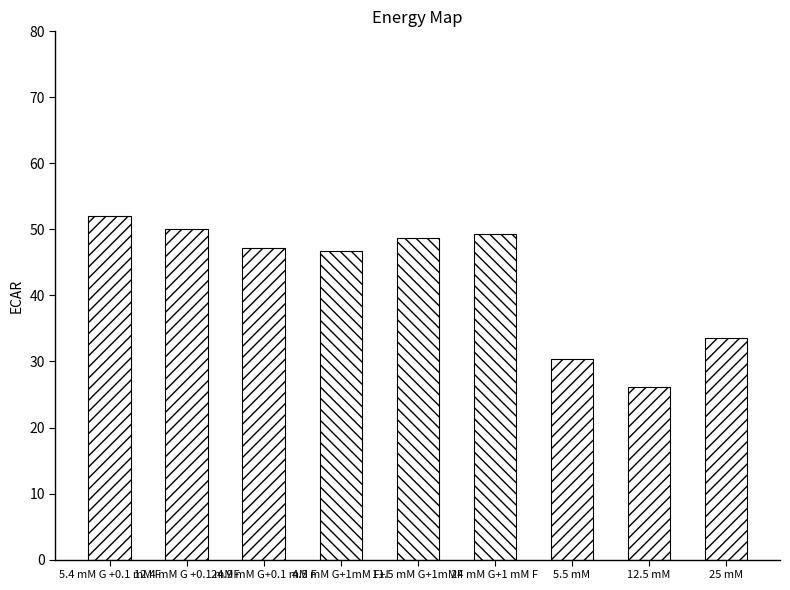

How many distinct data groups are displayed?

1